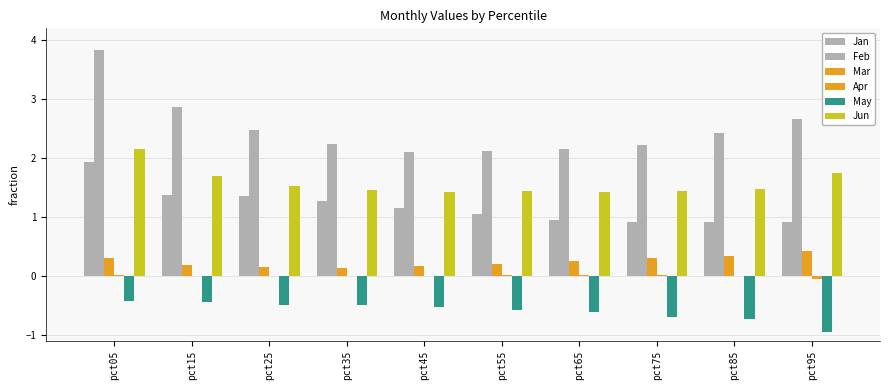

What is the total value across all series at pct75?

4.2